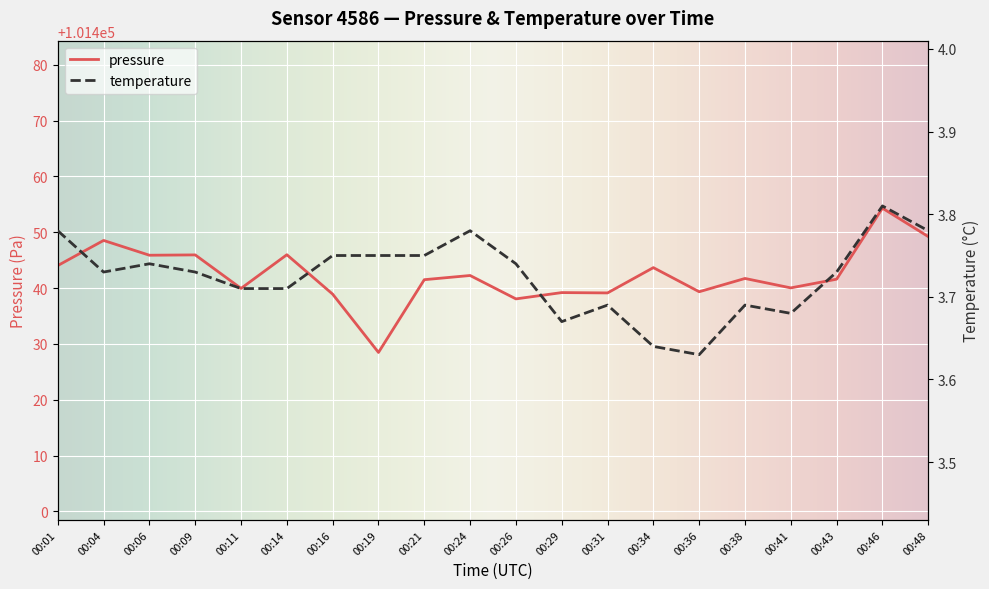

Which has a higher value, 00:29 or 00:31?

00:29